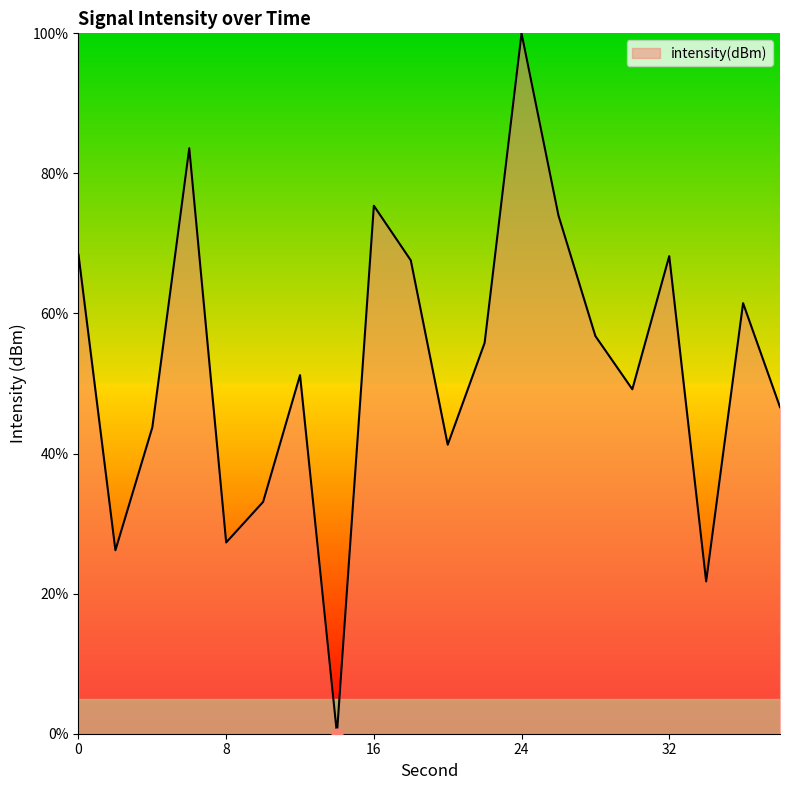

What is the difference between the maximum and minimum values?

100.0